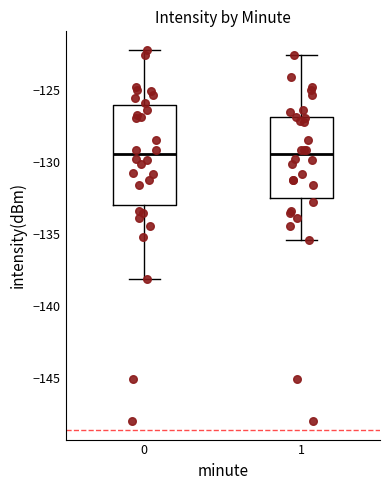

Reading left to right, read every box against the y-axis: the position of its median line, the range the box covers, and the ends of its whiskers. The values are not printed on the chart, so give them approximately, as read against the axis.

0: median -129.5, box -133.0 to -126.0, whiskers -138.0 to -122.0
1: median -129.5, box -132.5 to -127.0, whiskers -135.5 to -122.5